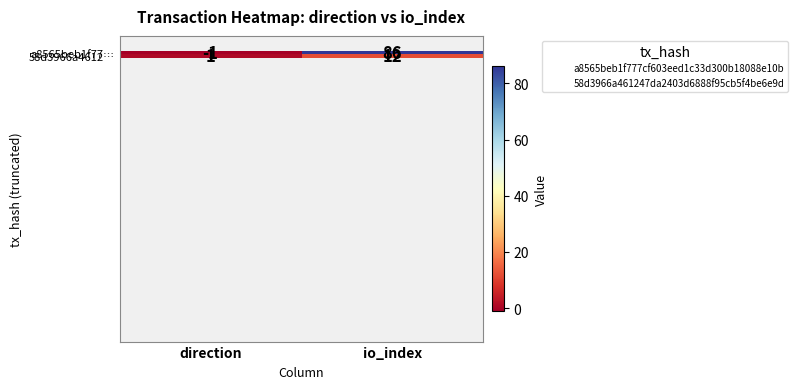

Which series has the largest range (max minus min)?

a8565beb1f77…